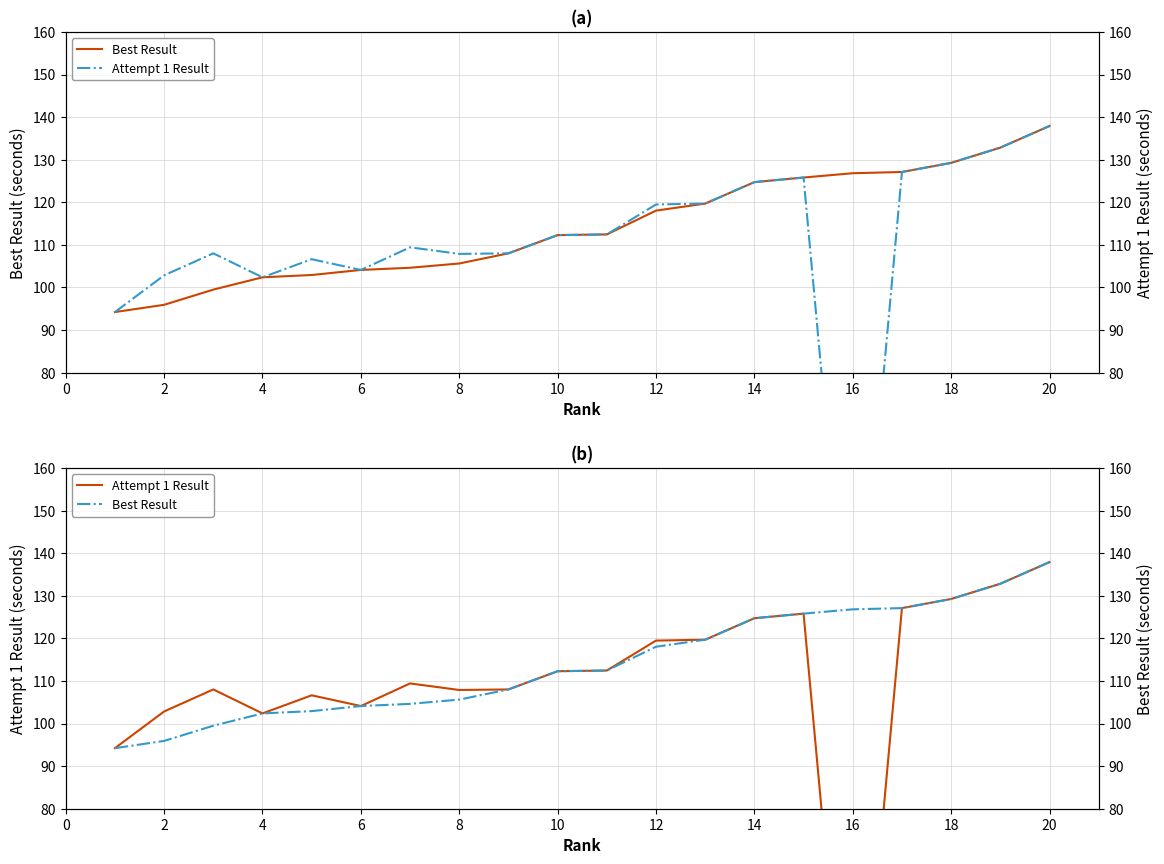

Does the chart display data point markers on the line(s)?

No